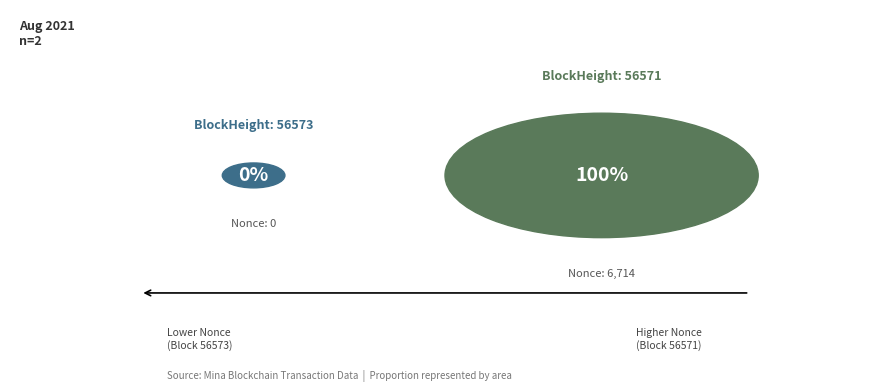

What is the change in value from 56573 to 56571?

+6714